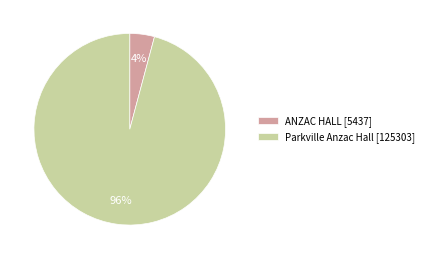

Combined, do ANZAC HALL and Parkville Anzac Hall account for over 50%?

Yes